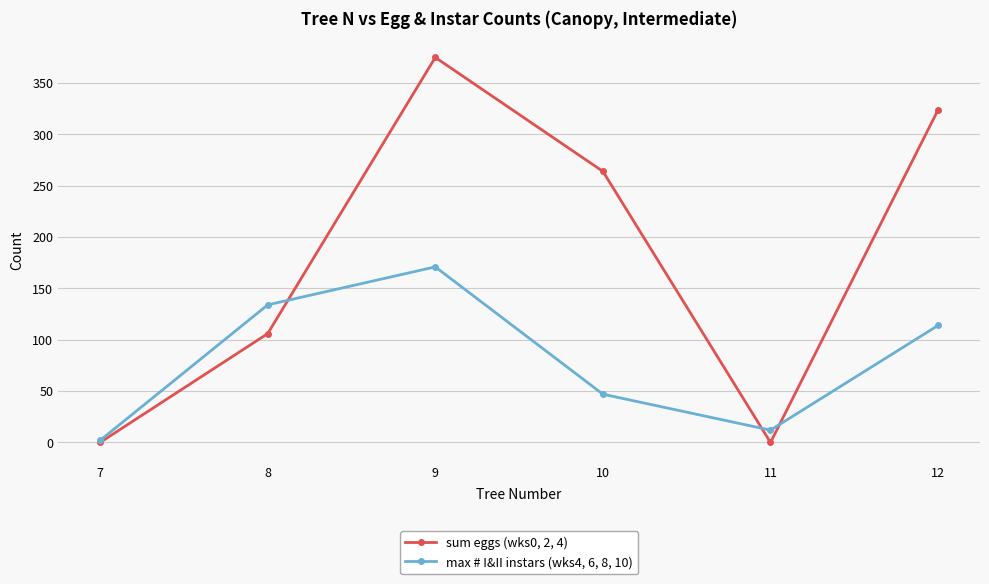

The sum eggs (wks0, 2, 4) series shows 264 at 10. True or false?

True